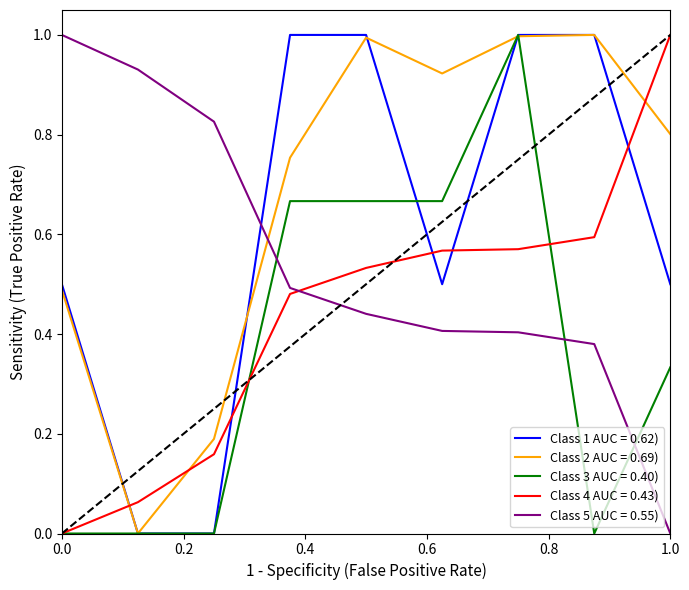

How many categories are shown in the chart?

9